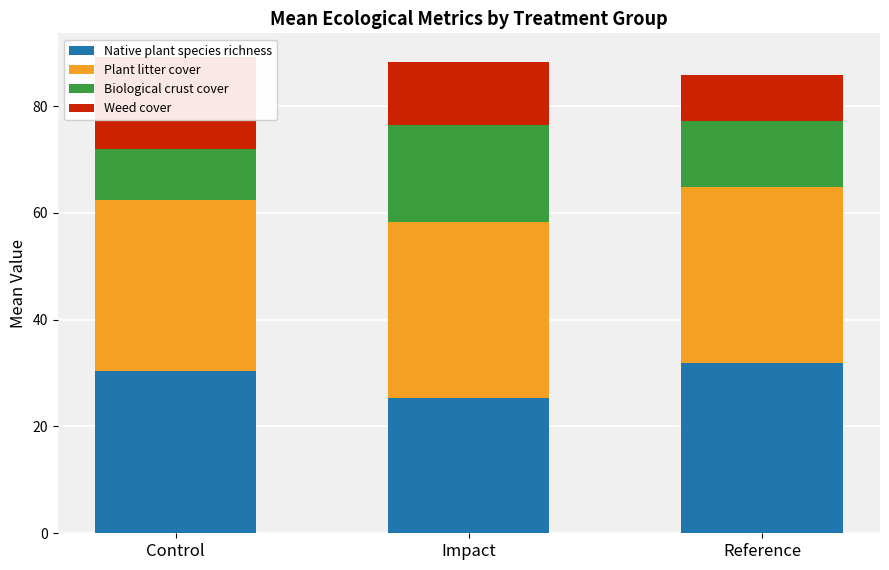

Rank the series at Impact from highest to lowest value.

Plant litter cover, Native plant species richness, Biological crust cover, Weed cover